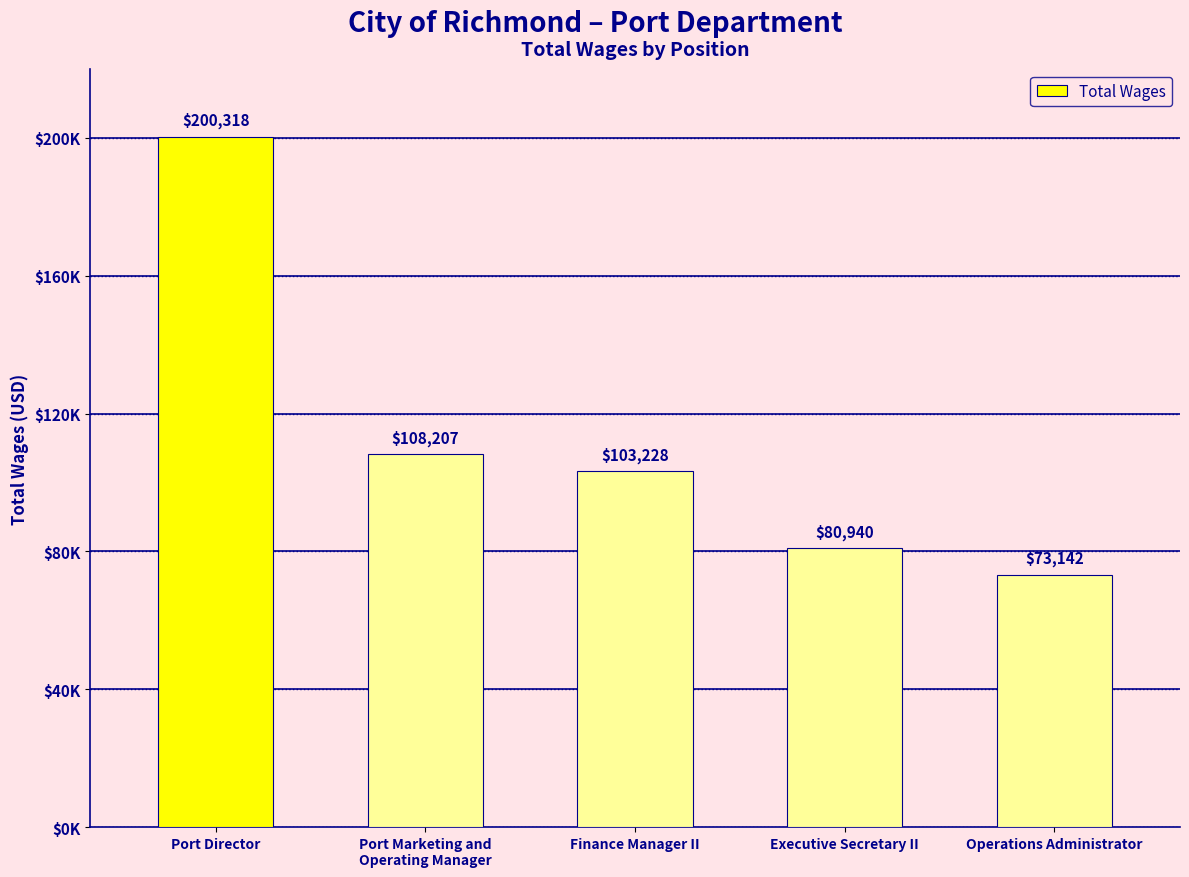

What is the sum of the values at Operations Administrator and Finance Manager II?

176370